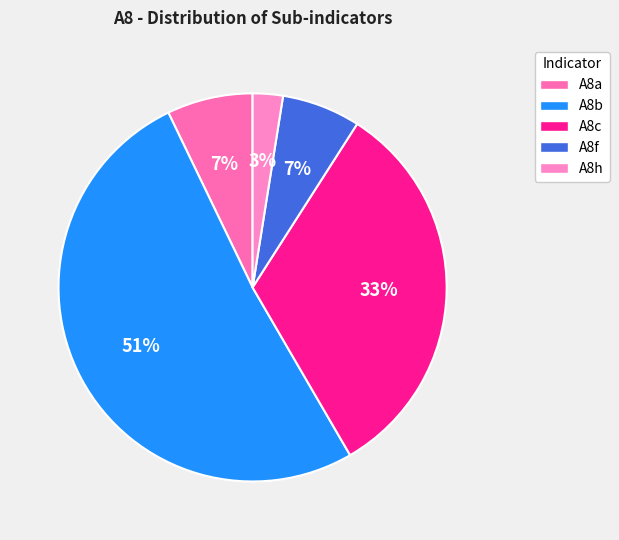

Is there a majority slice in this chart?

Yes